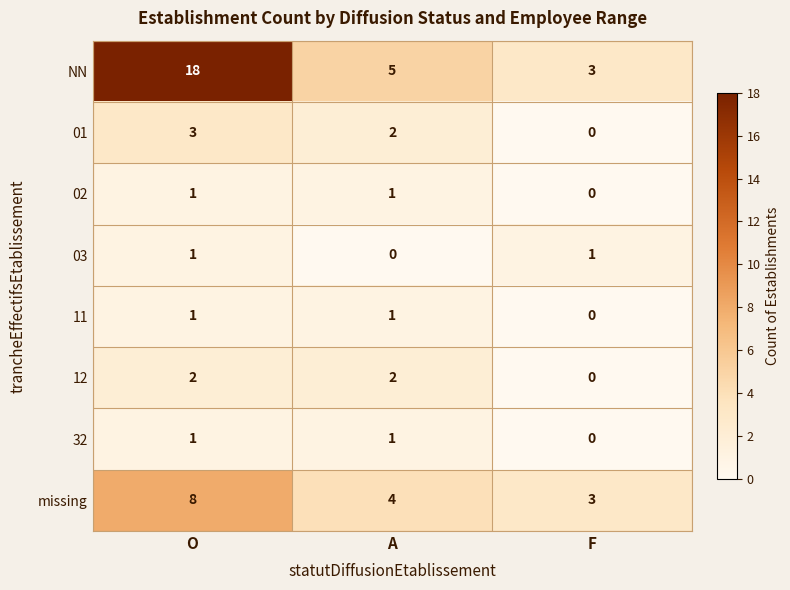

What is the total value across all series at A?

16